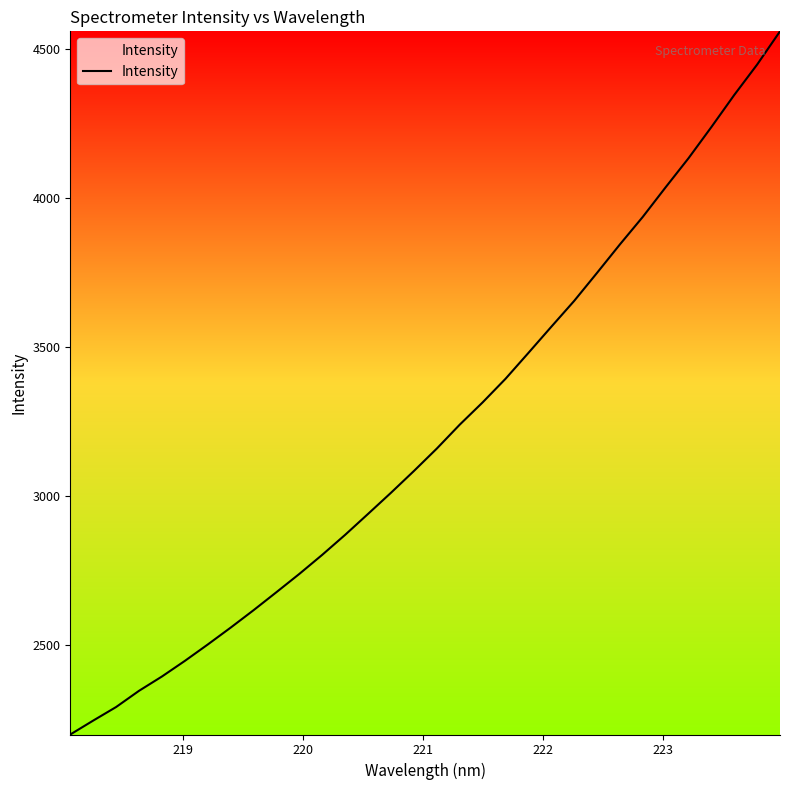

What is the smallest value displayed?

2201.6